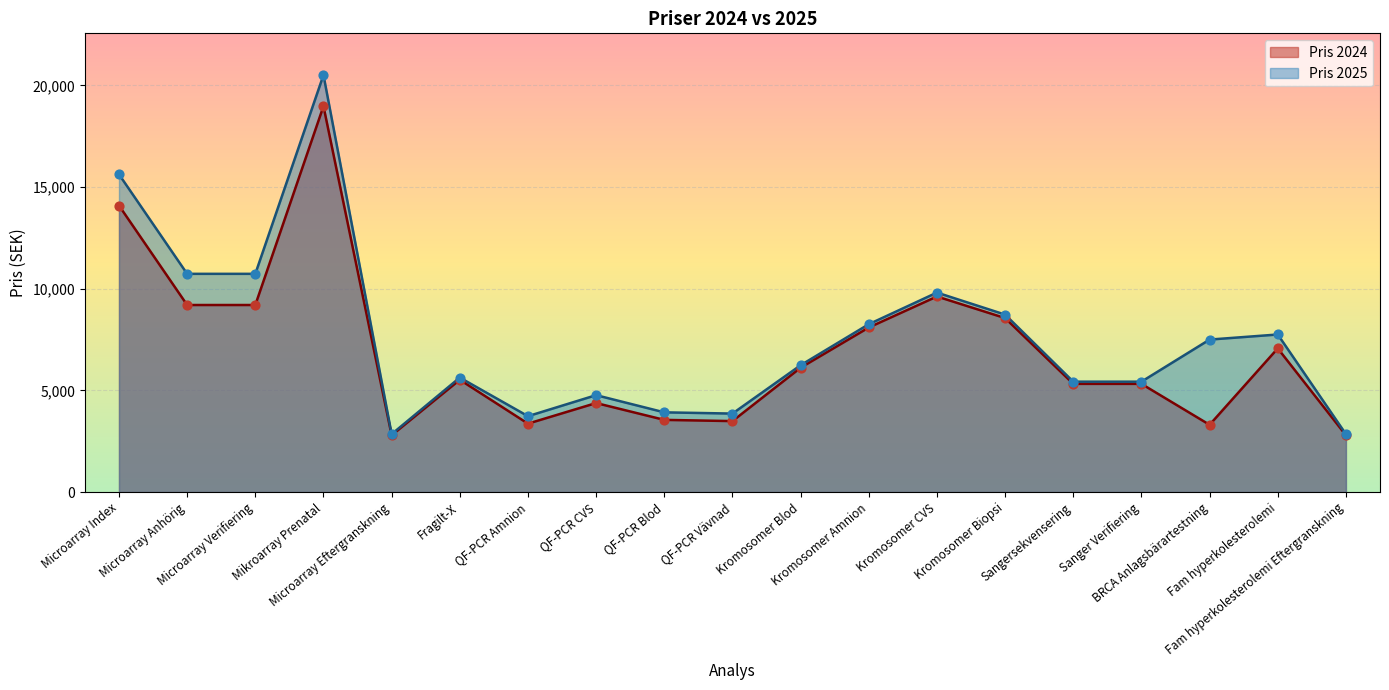

Is the value of Pris 2025 at Kromosomer Amnion greater than the value of Pris 2024 at Kromosomer Amnion?

Yes